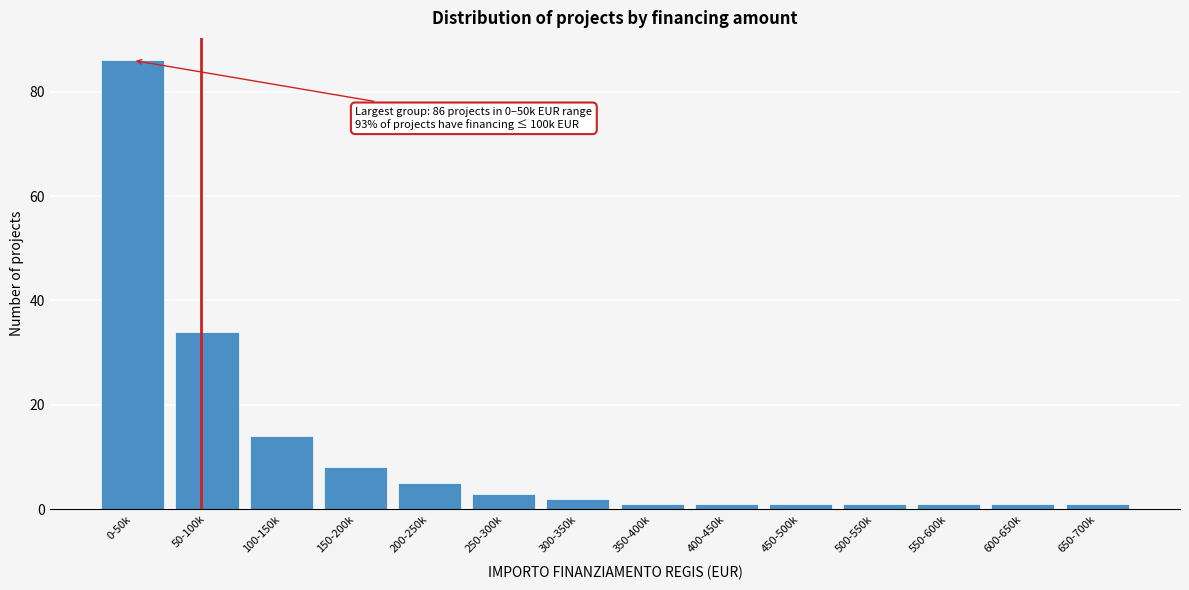

Reading left to right, what are all the values shown in this chart?

0-50k=86	50-100k=34	100-150k=14	150-200k=8	200-250k=5	250-300k=3	300-350k=2	350-400k=1	400-450k=1	450-500k=1	500-550k=1	550-600k=1	600-650k=1	650-700k=1